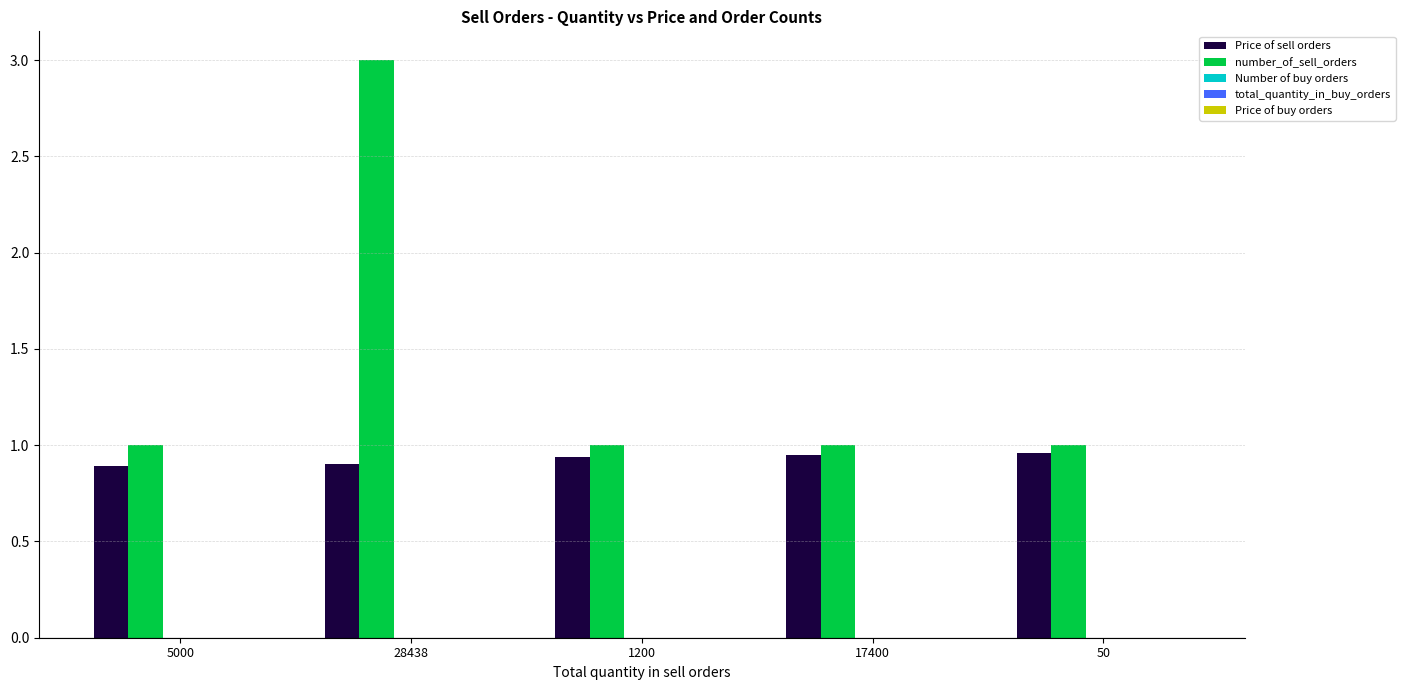

What is the total value across all series at 50?

2.0